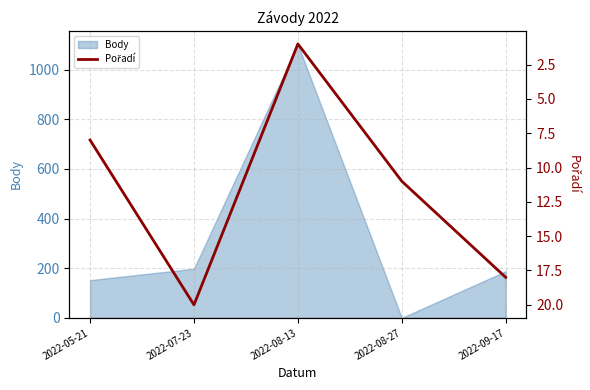

At which label does the data first exceed 11?

2022-07-23